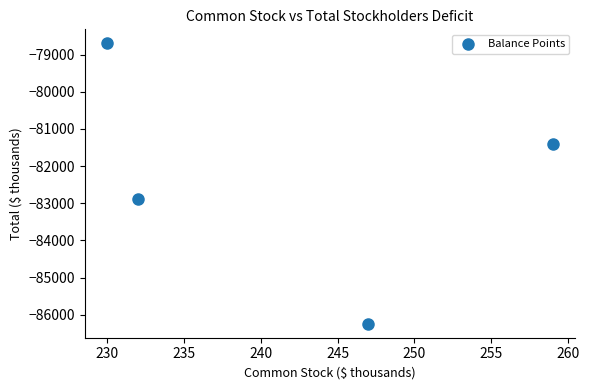

What is the average X value?

242